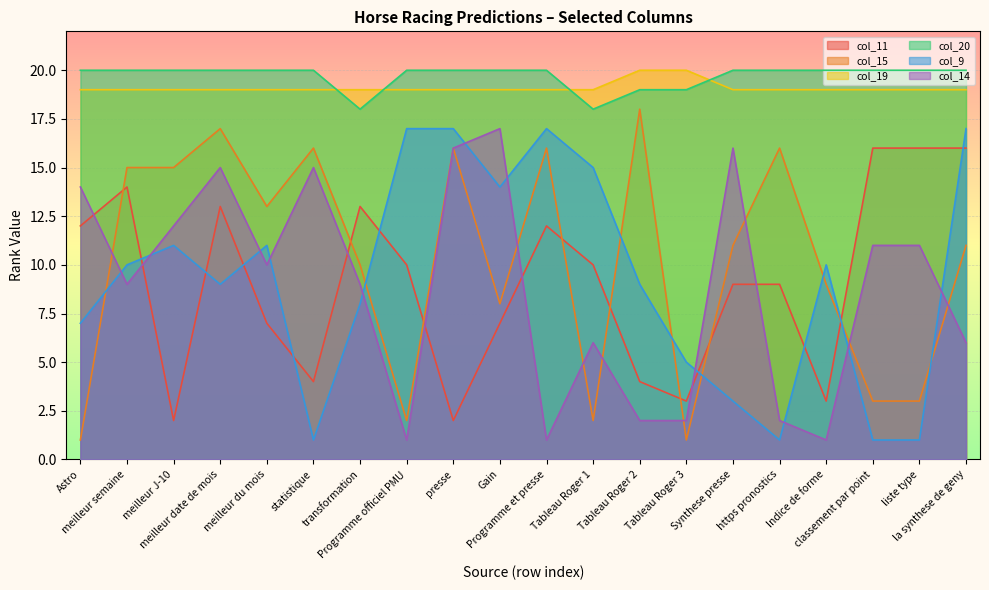

At which category is the sum across all series the highest?

meilleur date de mois